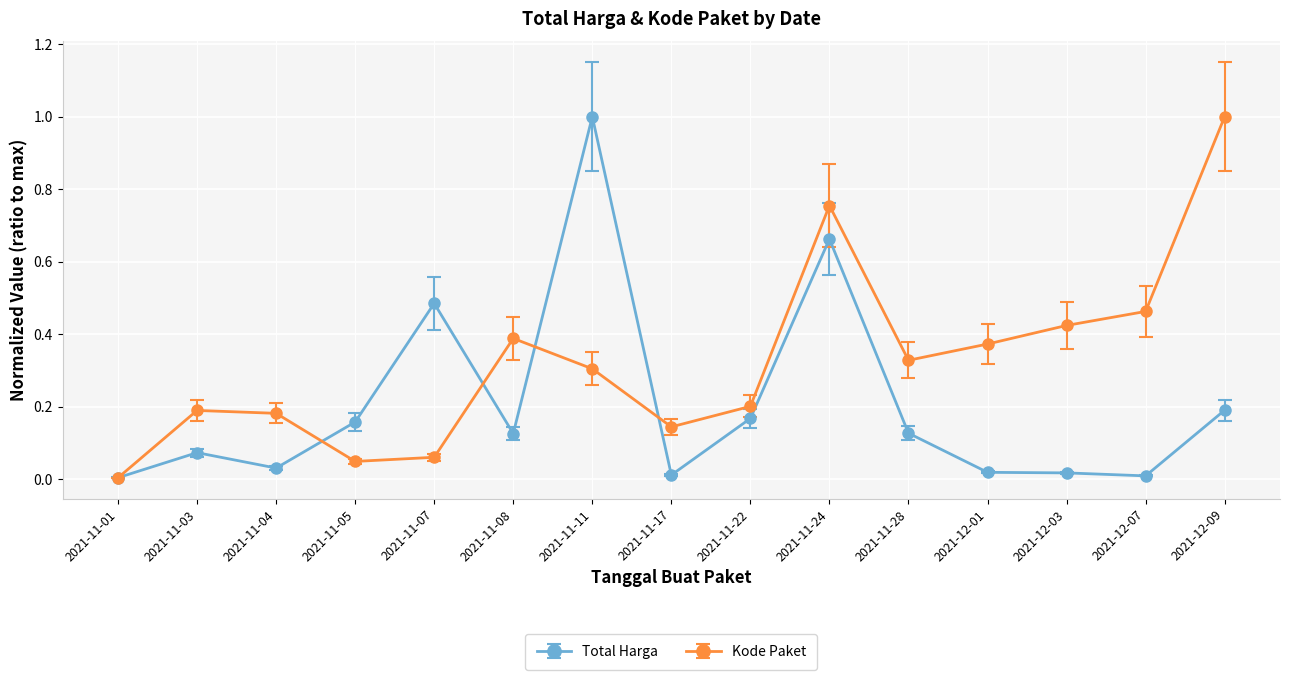

At 2021-11-08, list the series in order from smallest to largest.

Total Harga, Kode Paket